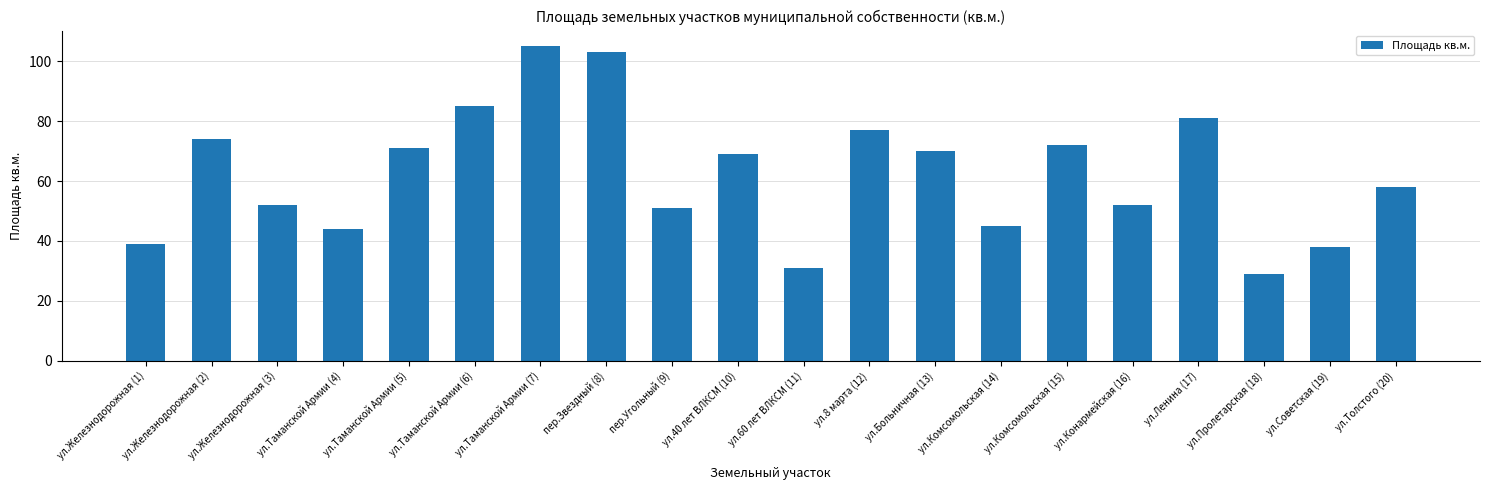

Reading right to left, extract all data points from this chart.

58	38	29	81	52	72	45	70	77	31	69	51	103	105	85	71	44	52	74	39